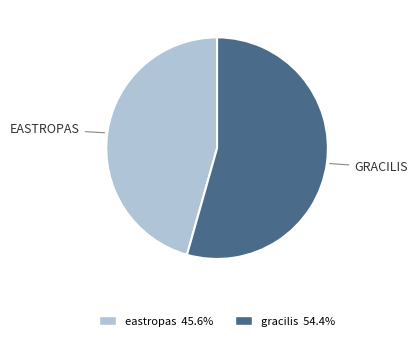

Rank the categories by value from highest to lowest.

gracilis, eastropas